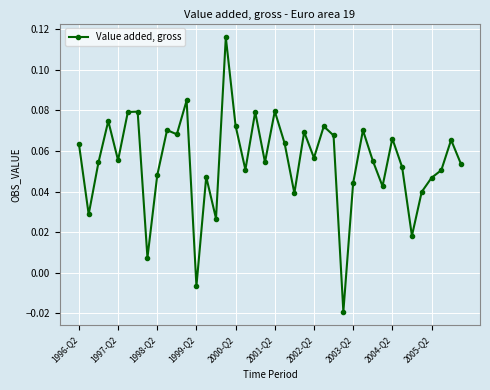

How many data points are above 0?

38